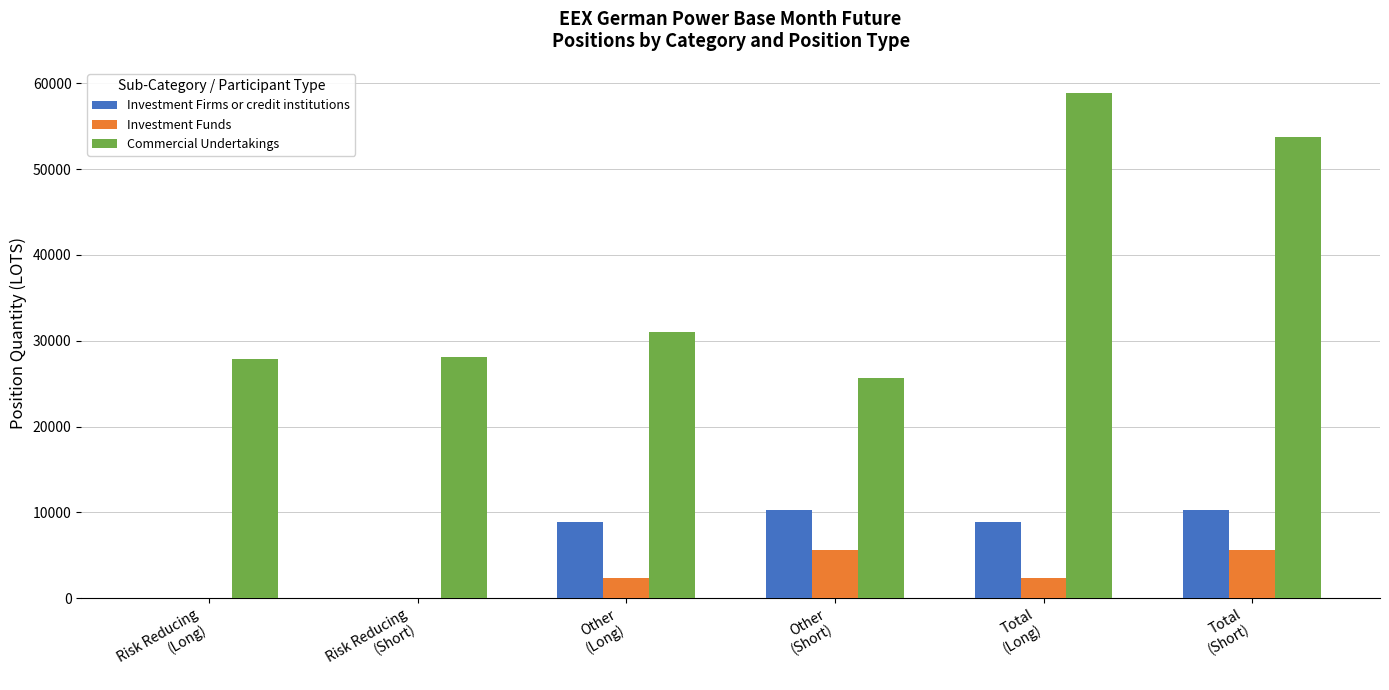

The Commercial Undertakings series shows 31036.1 at Other
(Long). True or false?

True